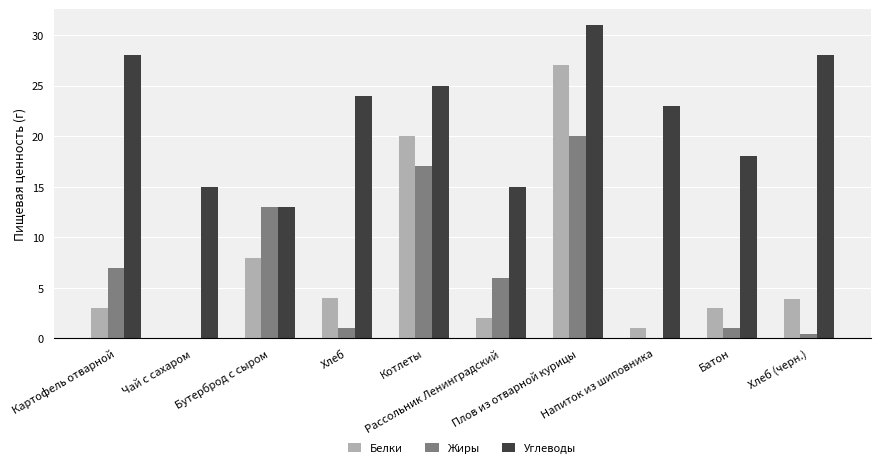

Where is Углеводы nearest to the value 22?

Напиток из шиповника